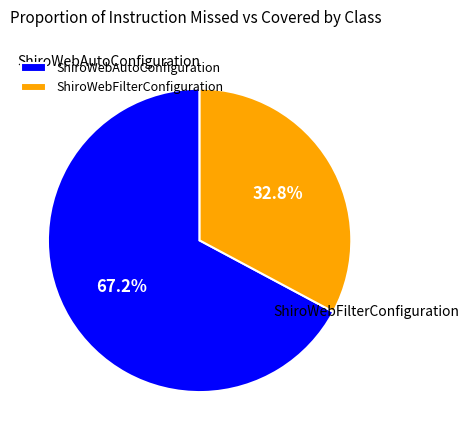

To the nearest percent, what percentage of the pie is ShiroWebAutoConfiguration?

67%